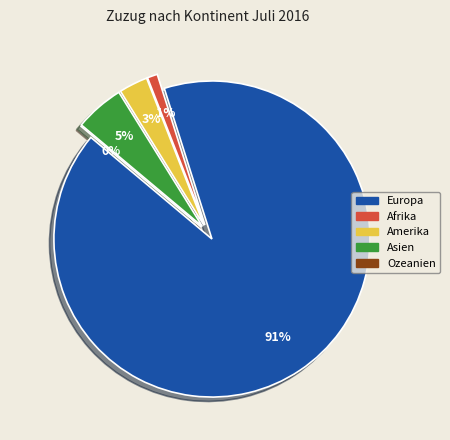

Count the number of slices in the pie.

5